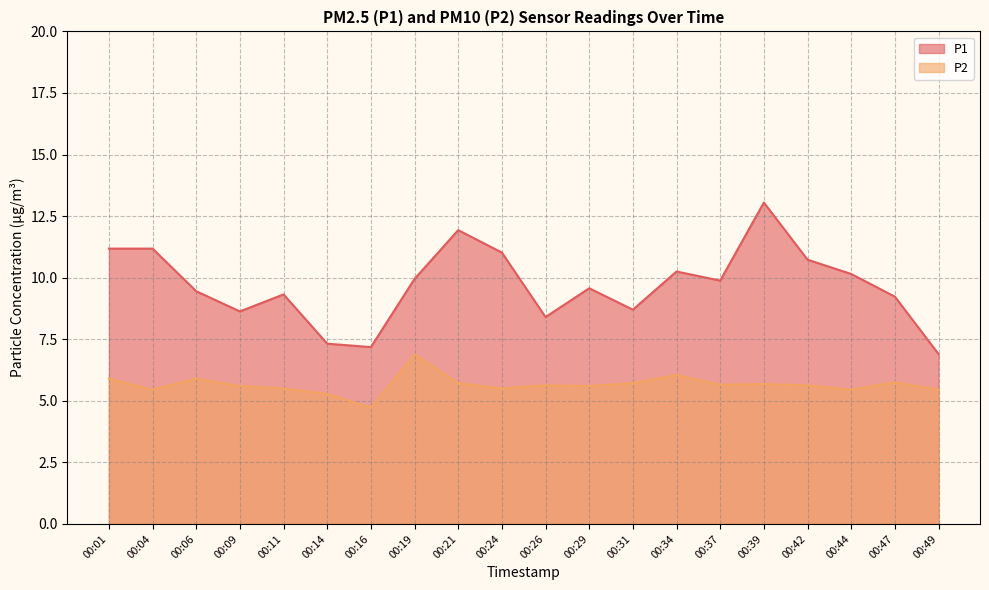

Which series changed the most between 00:06 and 00:14?

P1